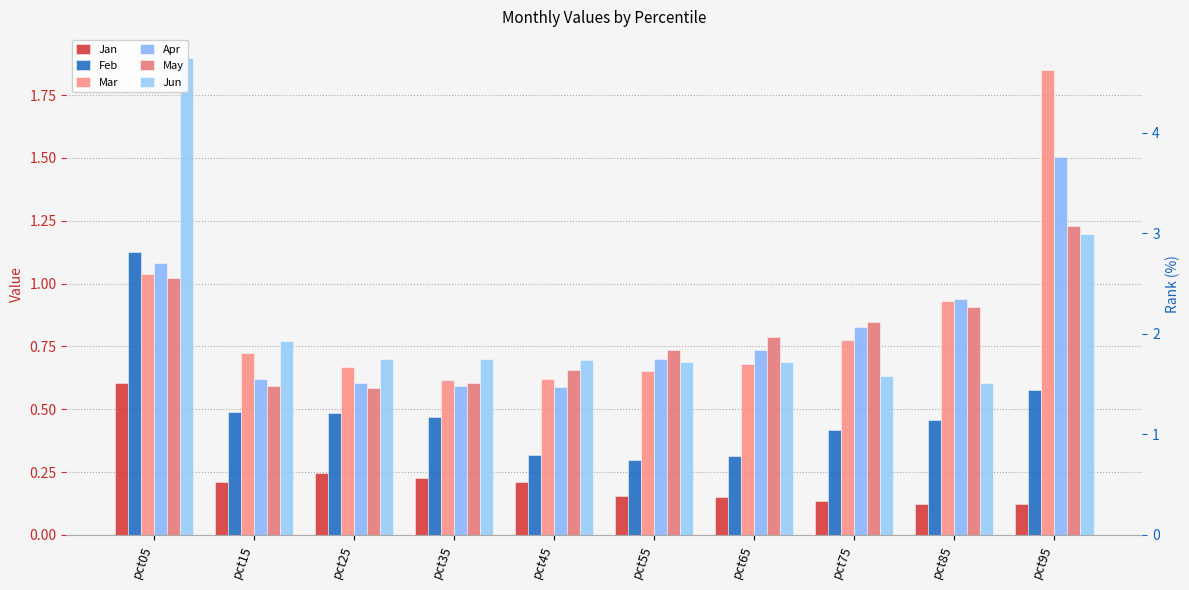

What is the difference between the Jan values at pct05 and pct35?

0.4